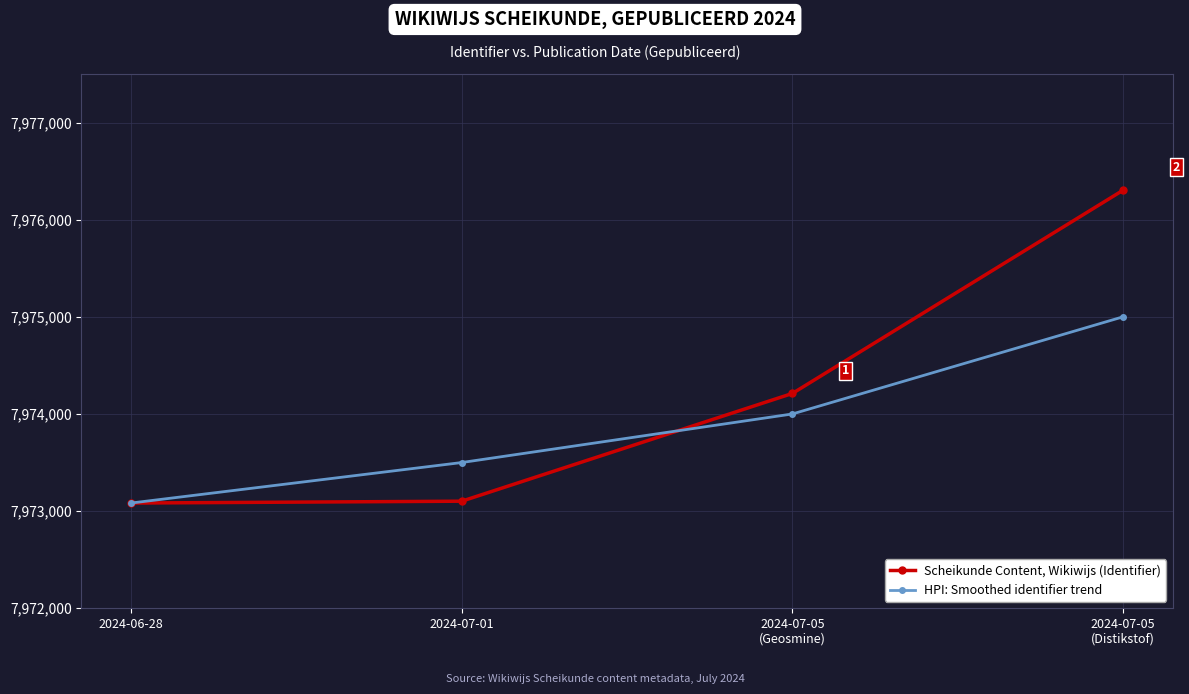

What is the sum of the HPI: Smoothed identifier trend values at 2024-07-01 and 2024-06-28?

15946583